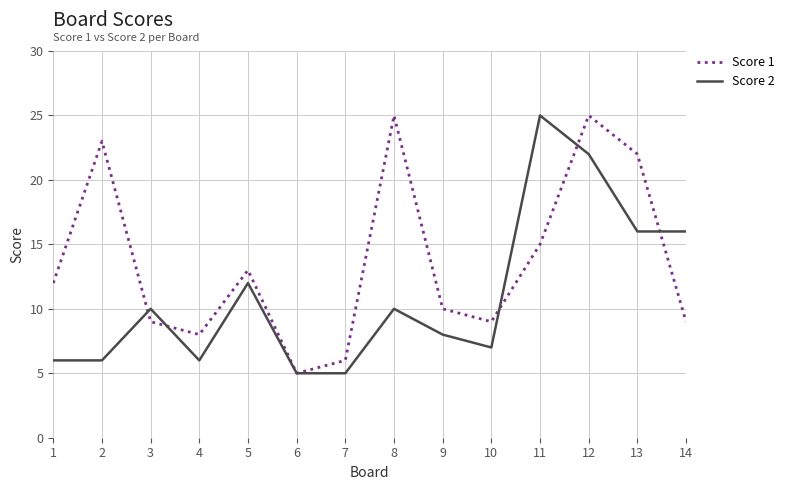

The value of Score 2 at 12 is 22. True or false?

True